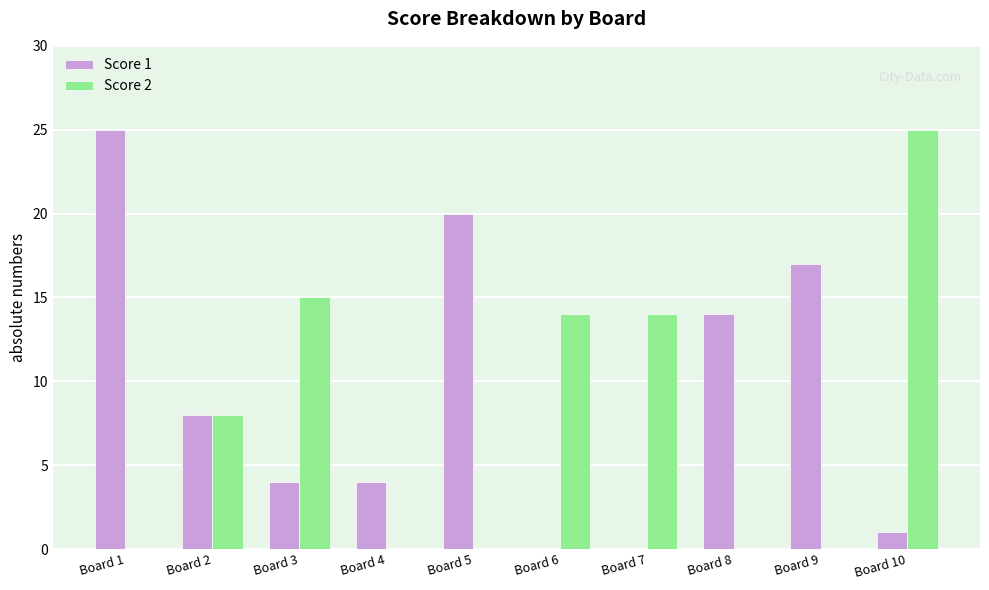

Is the value of Score 2 at Board 10 greater than the value of Score 1 at Board 8?

Yes